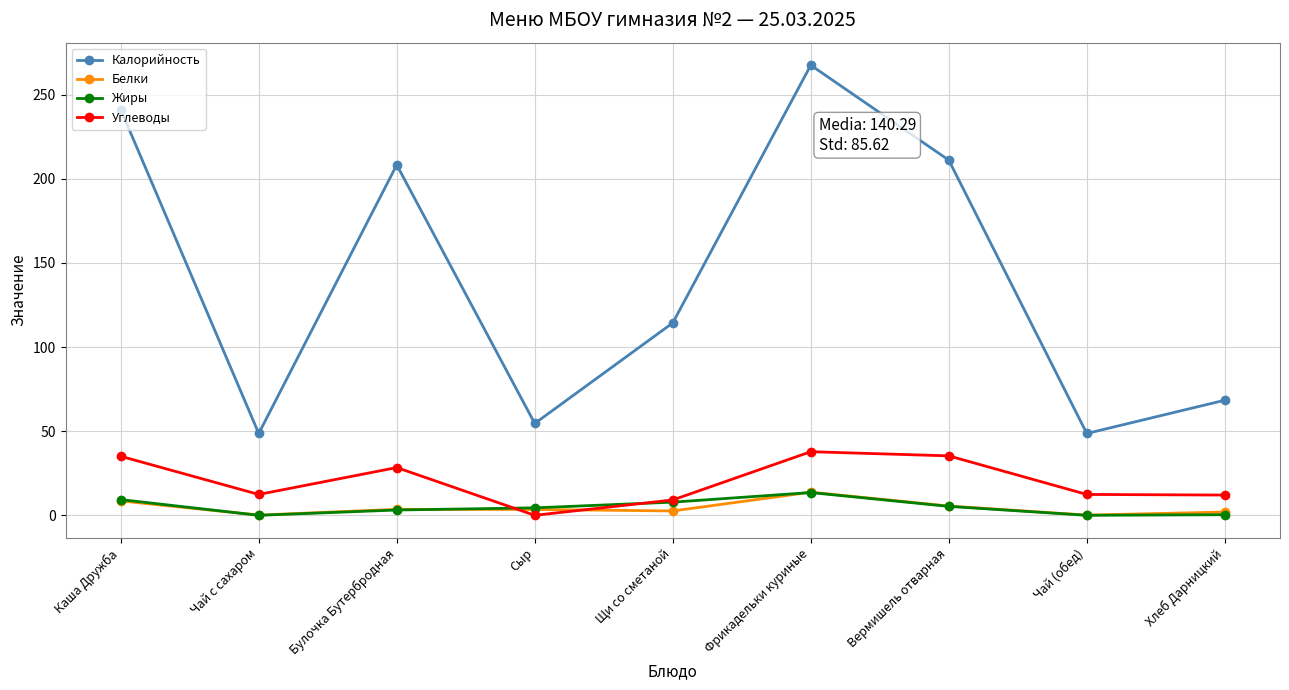

The Жиры series shows 5.3 at Вермишель отварная. True or false?

True